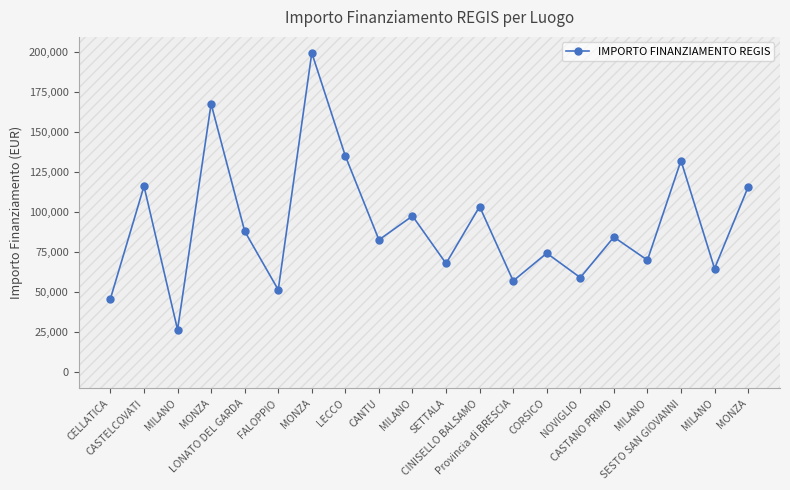

Which category has the highest value across all series?

MONZA